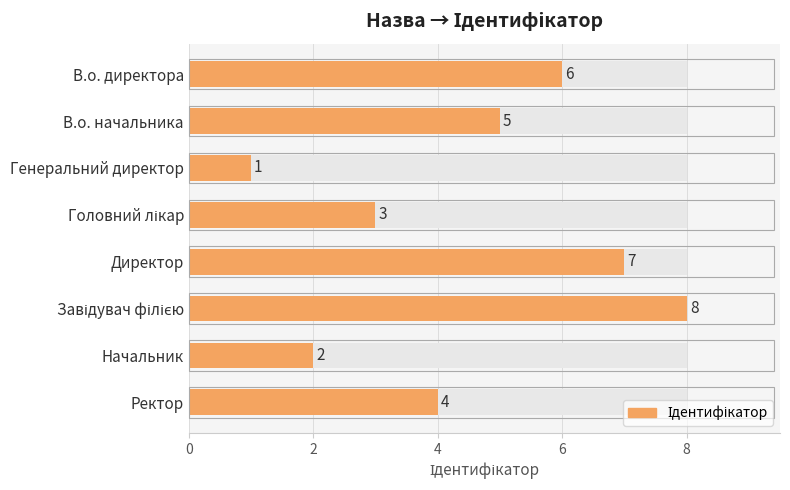

What is the difference between the values at 6 and 7?

1